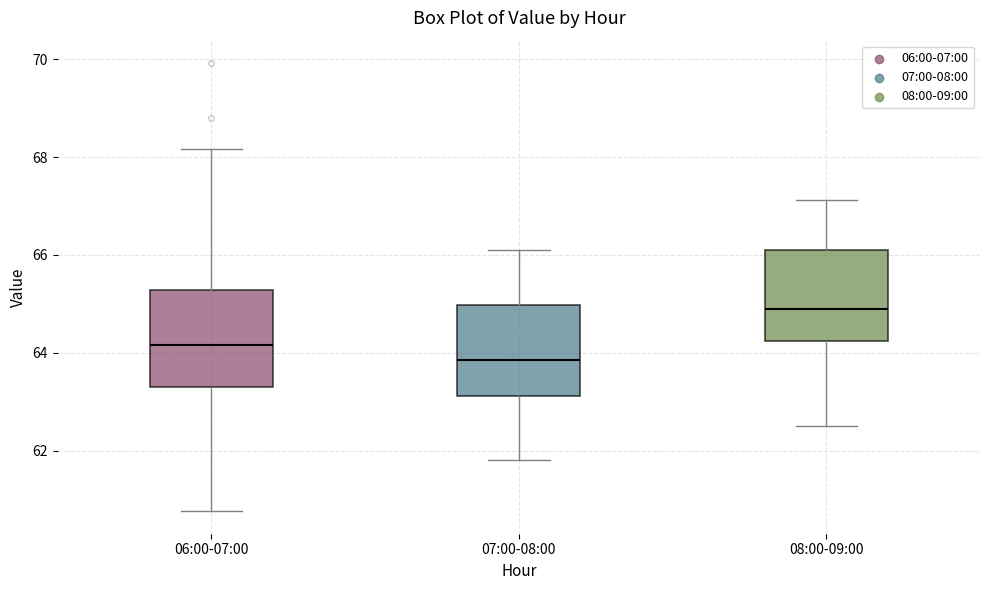

Where is the lower edge of the box for 07:00-08:00 on the y-axis? The values are not printed on the chart, so give them approximately, as read against the axis.

63.2